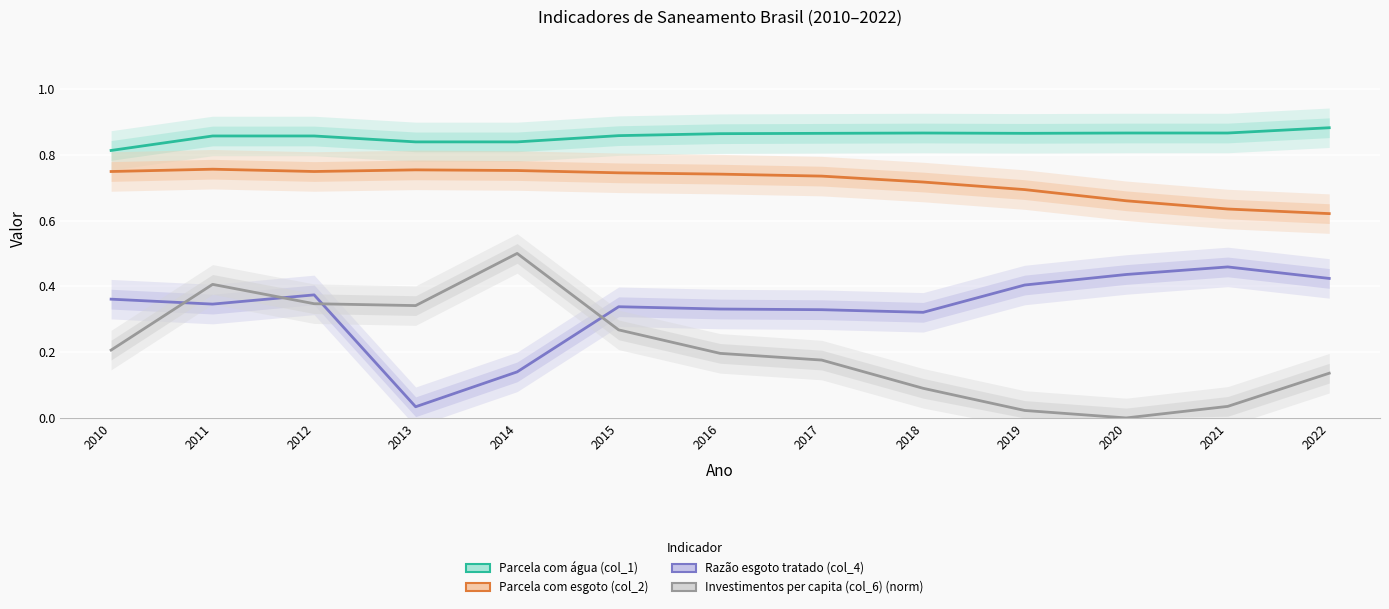

At which label does Parcela com esgoto (col_2) reach its peak?

2011